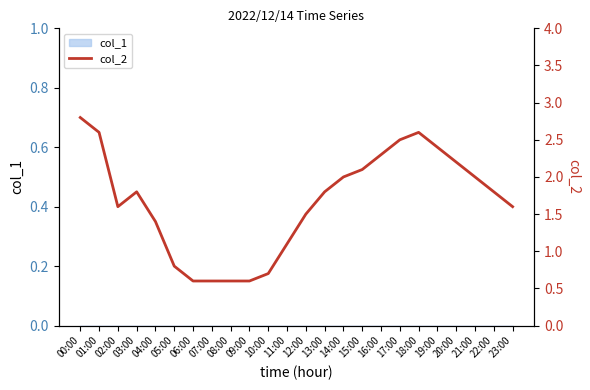

Where is the first local maximum?

03:00